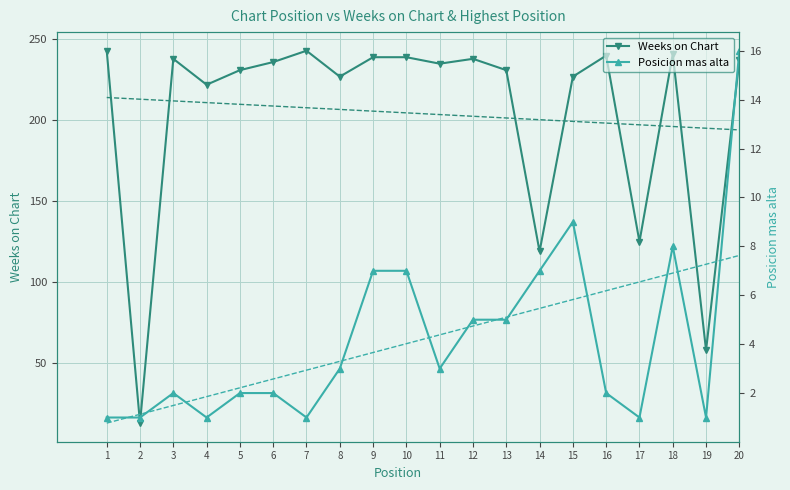

What is the sum of the Weeks on Chart values at 3 and 11?

473.0